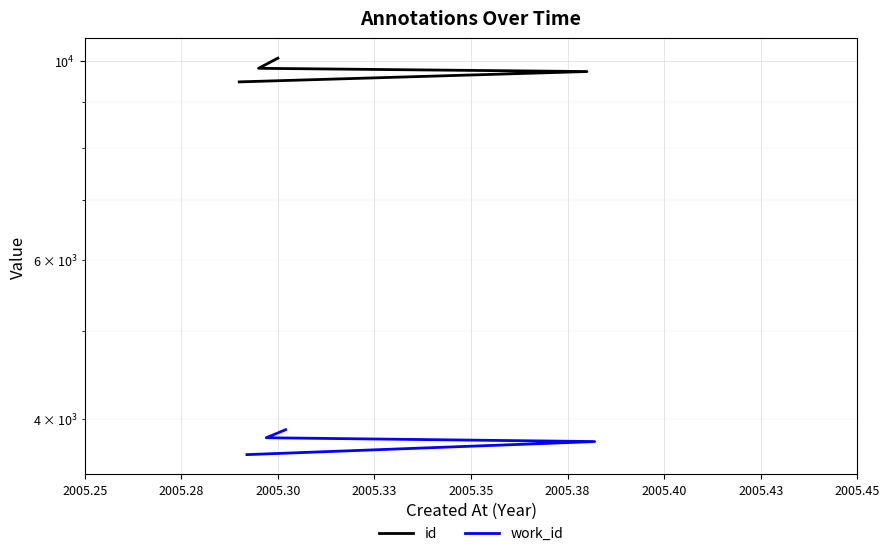

Count the work_id values in the range 3772 to 3888.

3